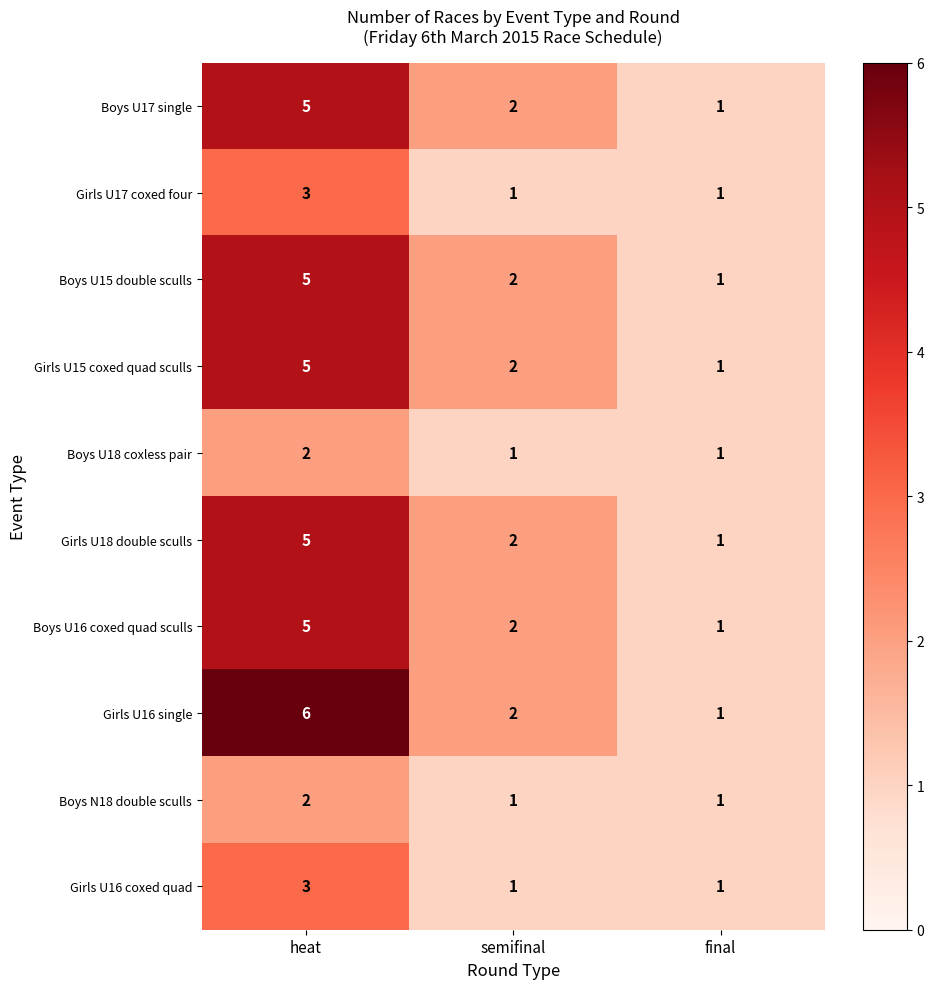

Reading left to right, extract all data points from this chart.

Boys U17 single: 5	2	1
Girls U17 coxed four: 3	1	1
Boys U15 double sculls: 5	2	1
Girls U15 coxed quad sculls: 5	2	1
Boys U18 coxless pair: 2	1	1
Girls U18 double sculls: 5	2	1
Boys U16 coxed quad sculls: 5	2	1
Girls U16 single: 6	2	1
Boys N18 double sculls: 2	1	1
Girls U16 coxed quad: 3	1	1